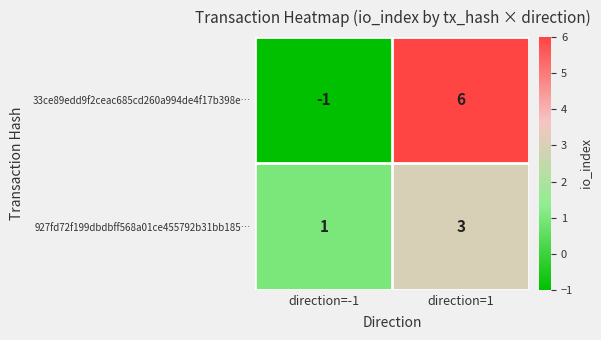

What is the greatest value displayed?

6